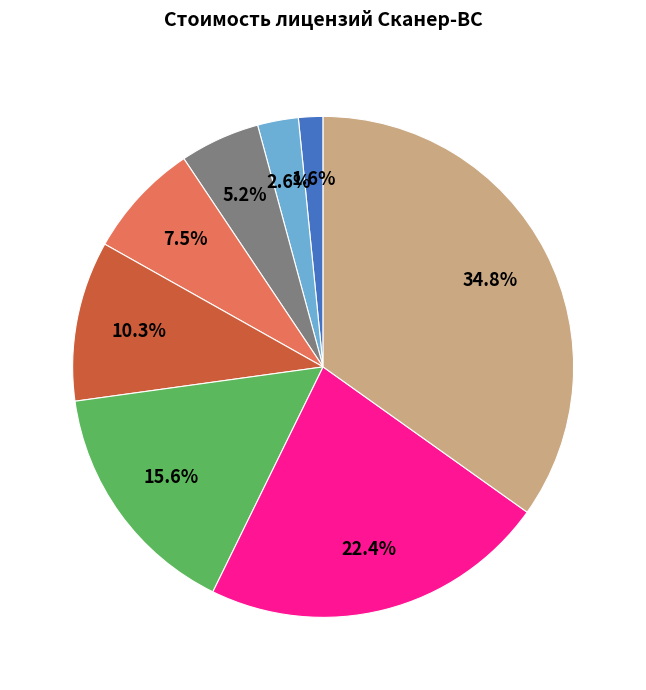

Does any single category account for the majority?

No